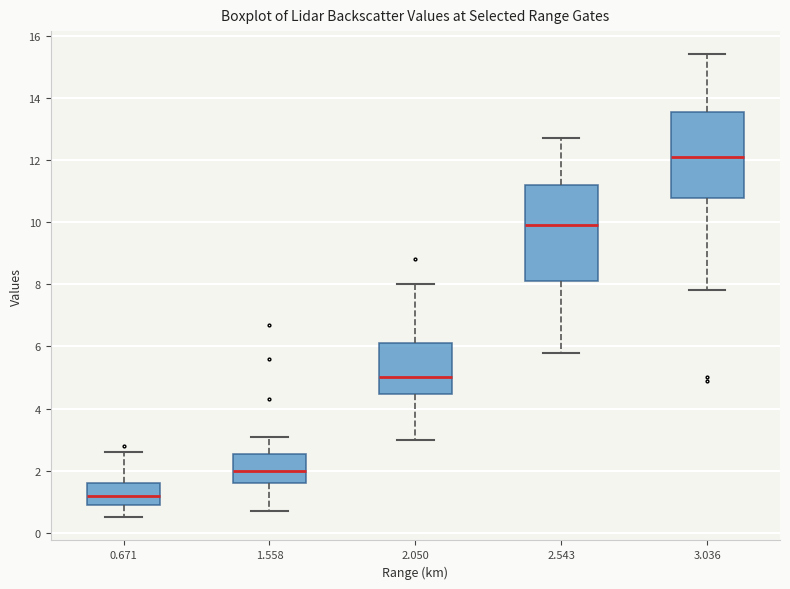

Comparing the boxes themselves (not the whiskers), which one is the tallest?

2.543